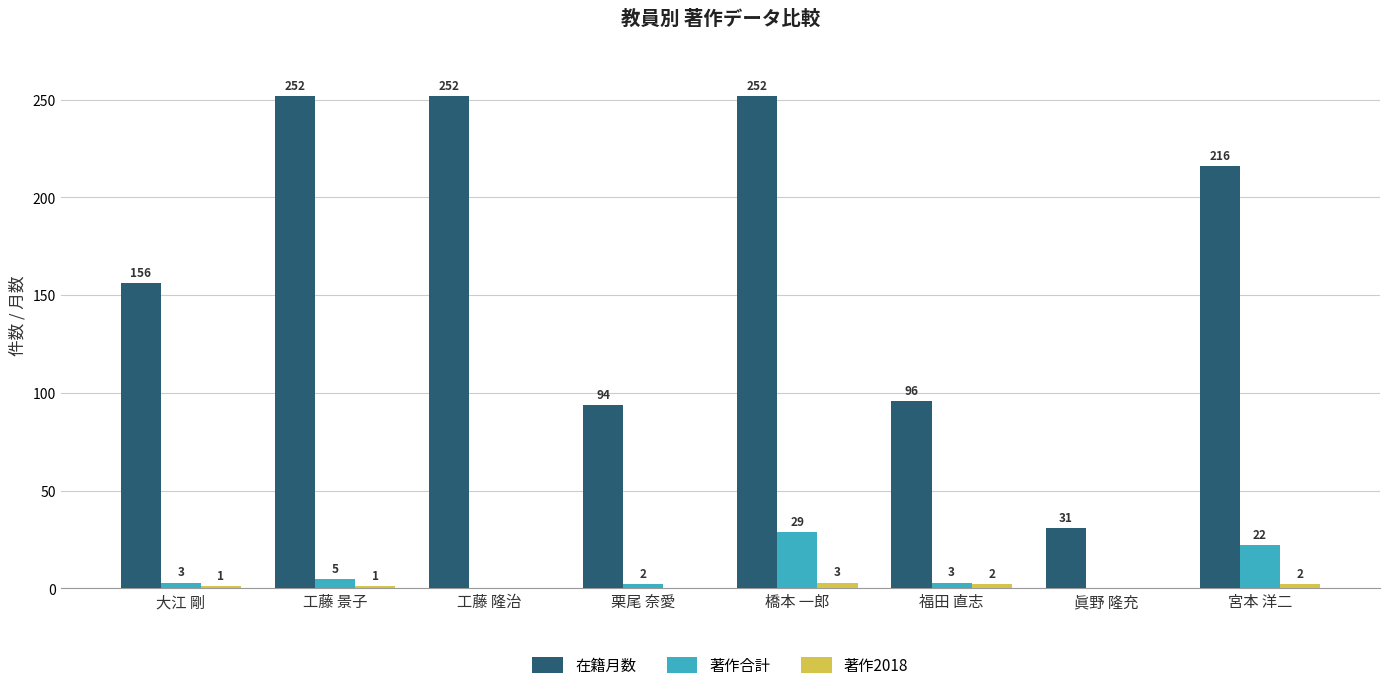

At which category is the sum across all series the highest?

橋本 一郎